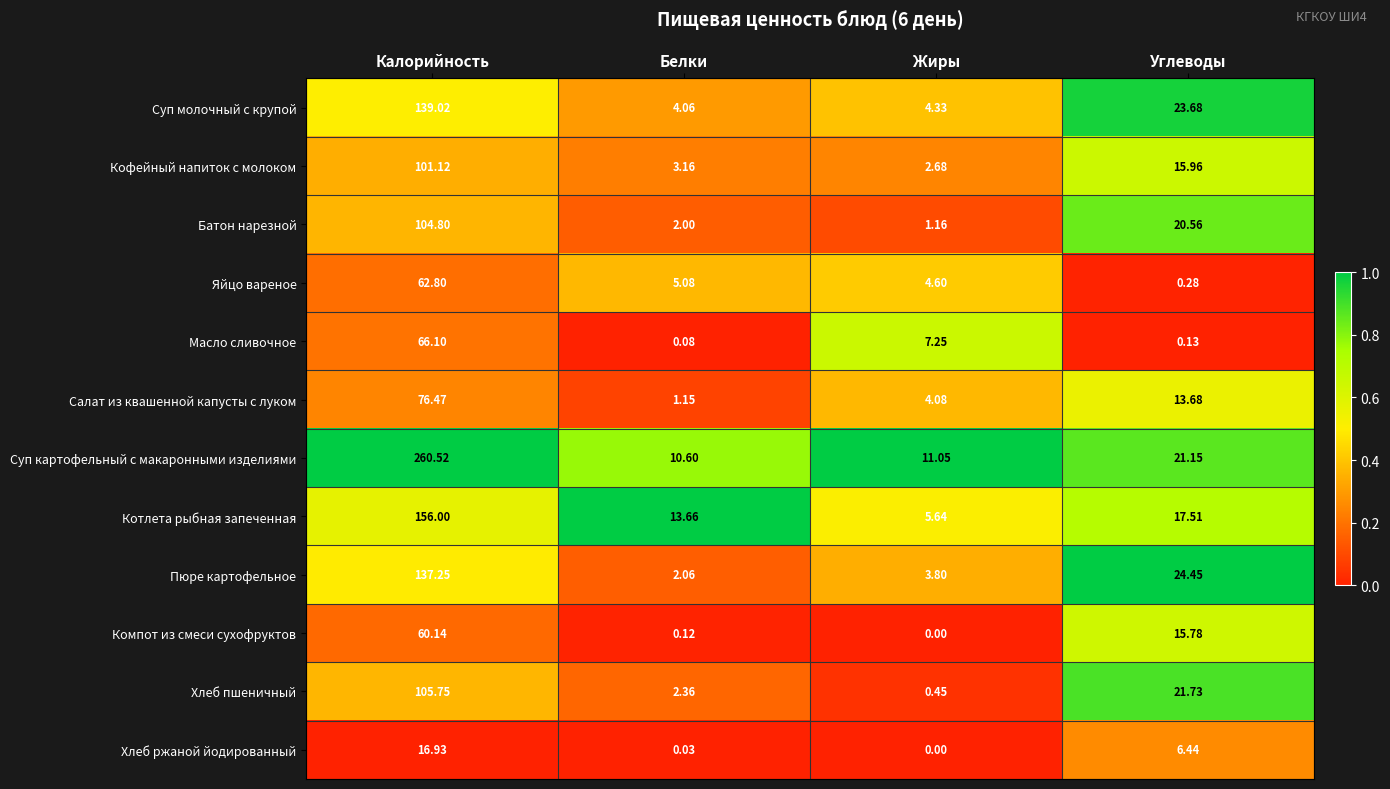

At how many categories does at least one series exceed 0?

4